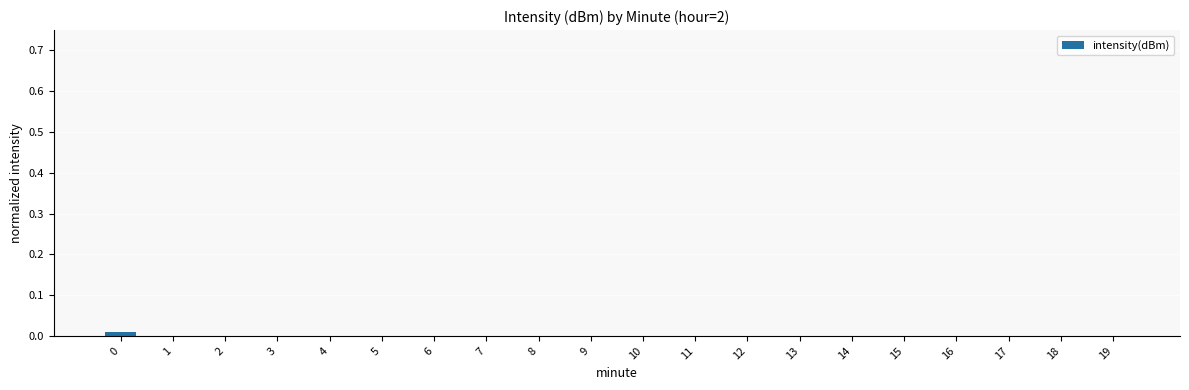

List the labels in order of value, largest first.

0, 2, 3, 4, 5, 6, 7, 8, 9, 10, 11, 12, 13, 14, 15, 16, 17, 18, 19, 1